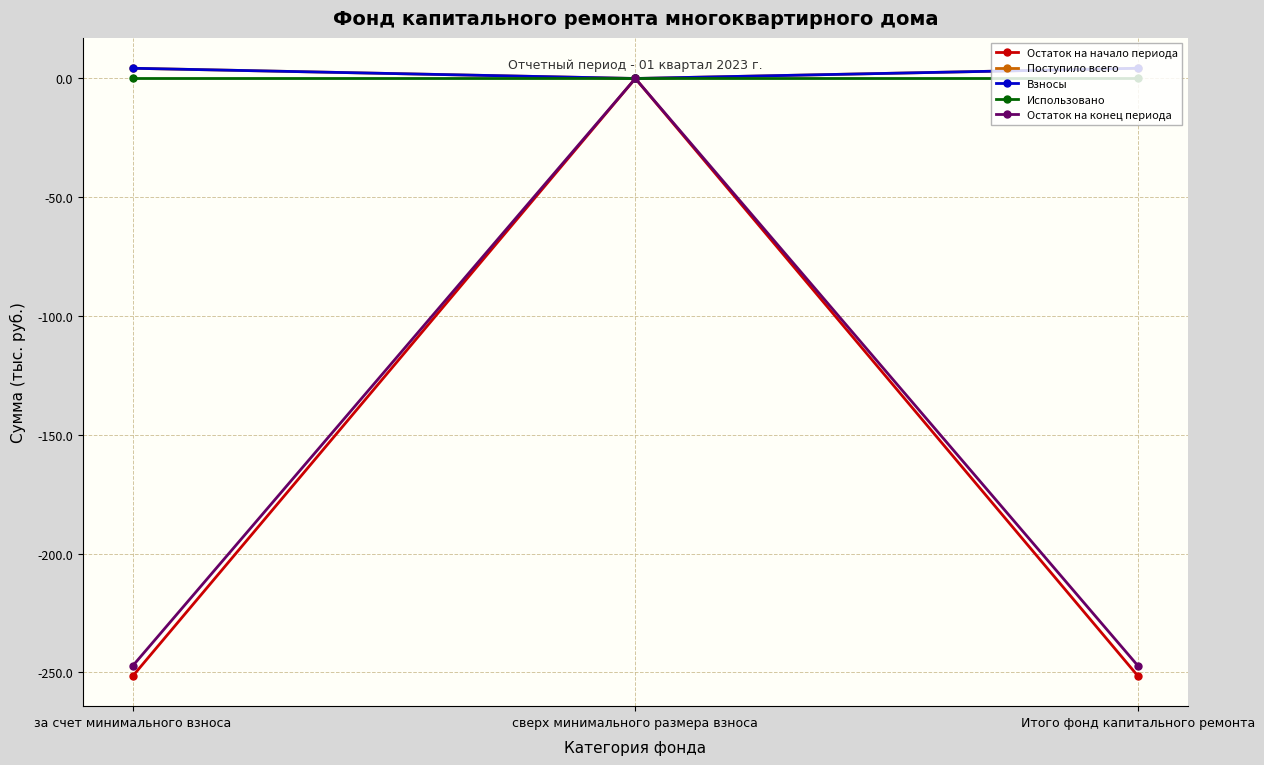

The value of Поступило всего at сверх минимального размера взноса is 0.0. True or false?

True